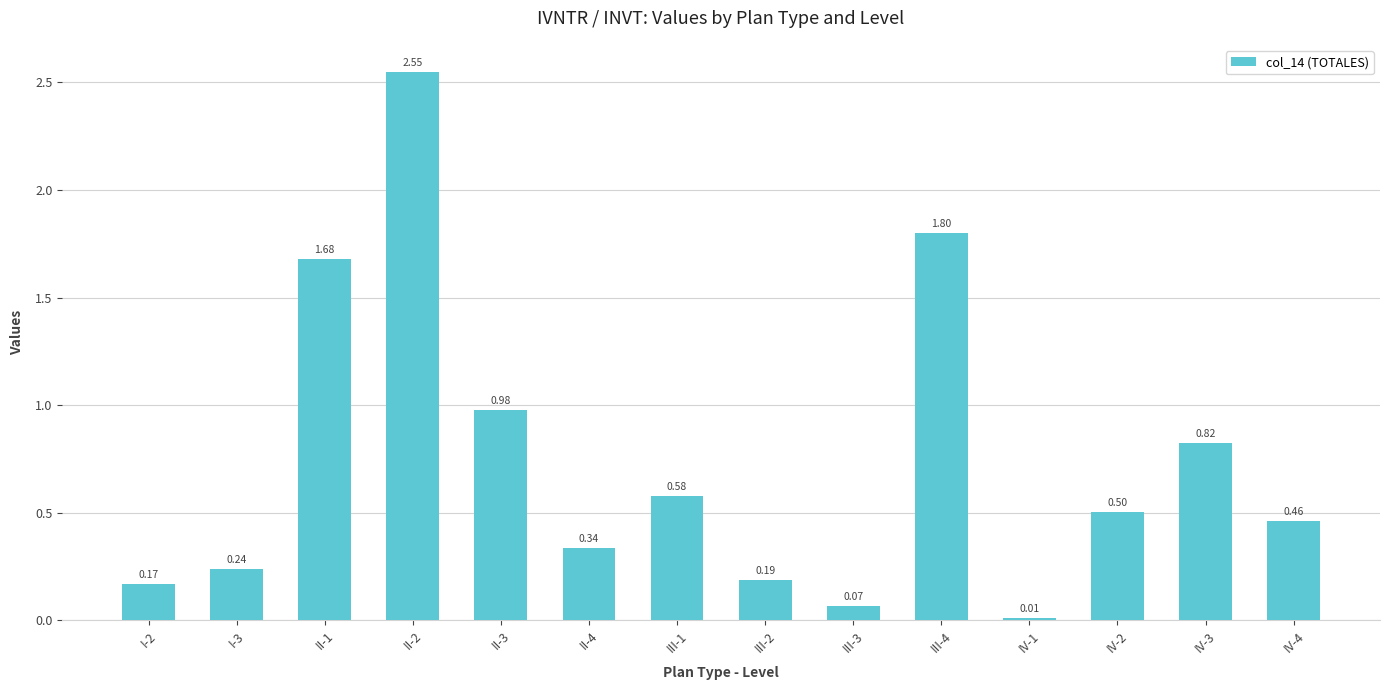

What is the change in value from II-3 to IV-1?

-1.0